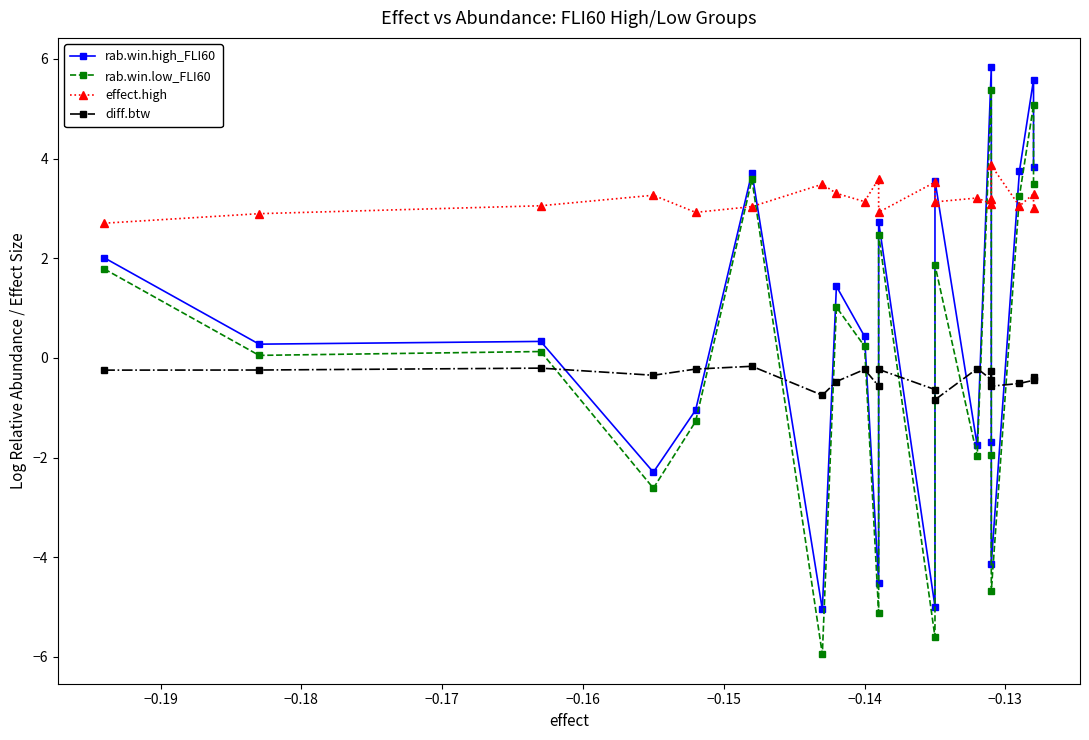

True or false: effect.high has a value of 4.5 at 18.

False